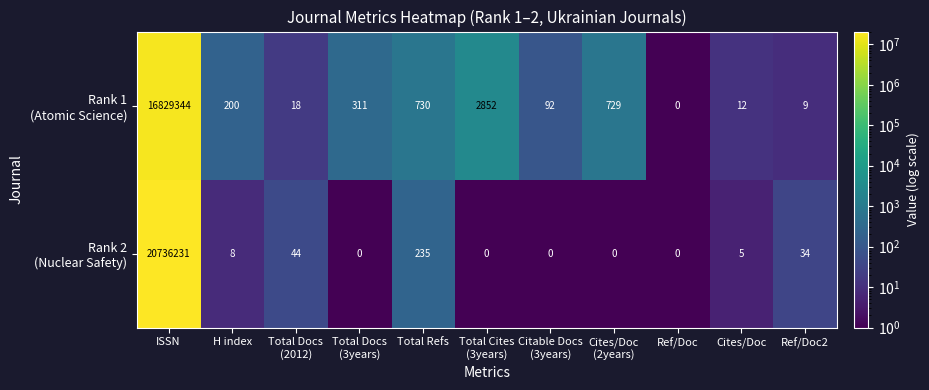

At which category is the sum across all series the highest?

ISSN